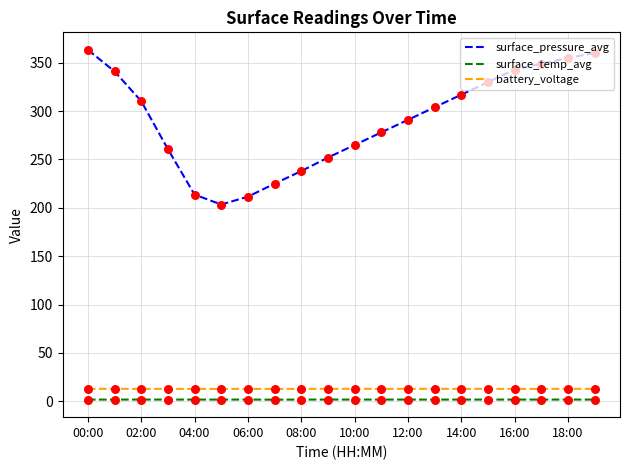

At how many categories does at least one series exceed 335?

6